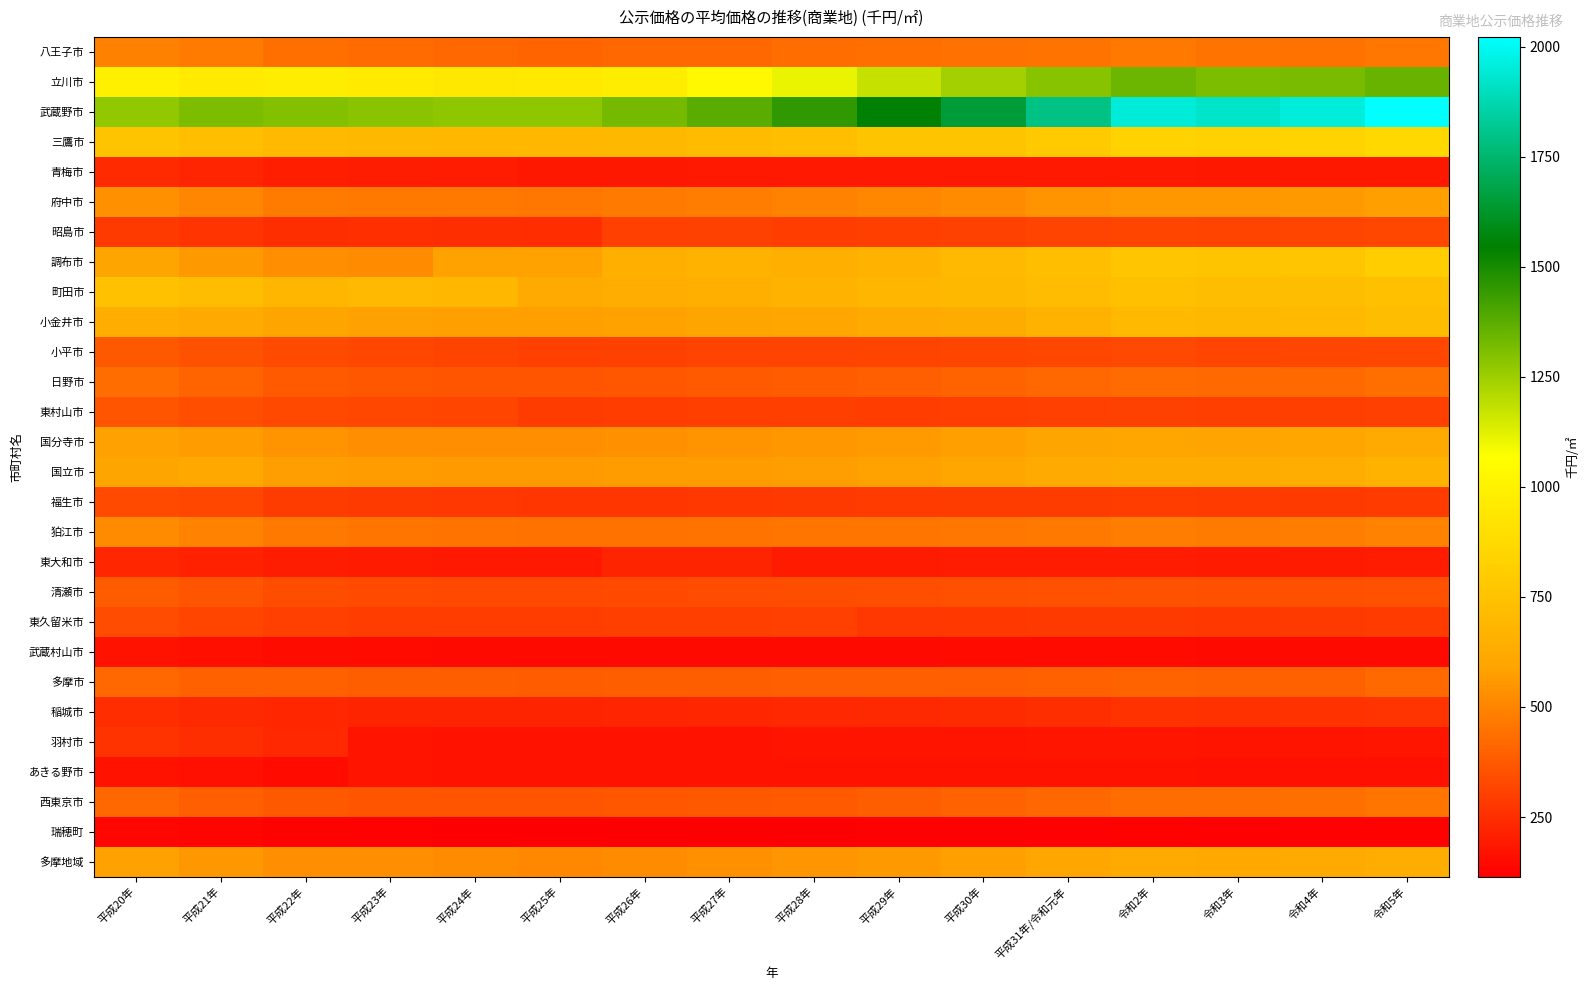

Which category has the lowest value across all series?

平成25年